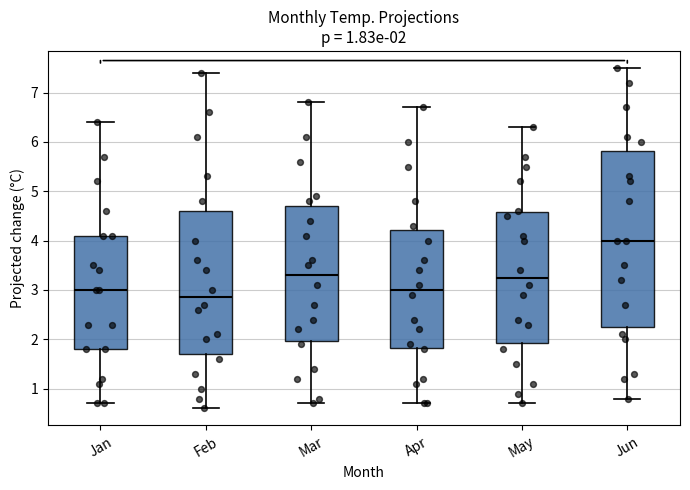

Comparing the boxes themselves (not the whiskers), which one is the tallest?

Jun